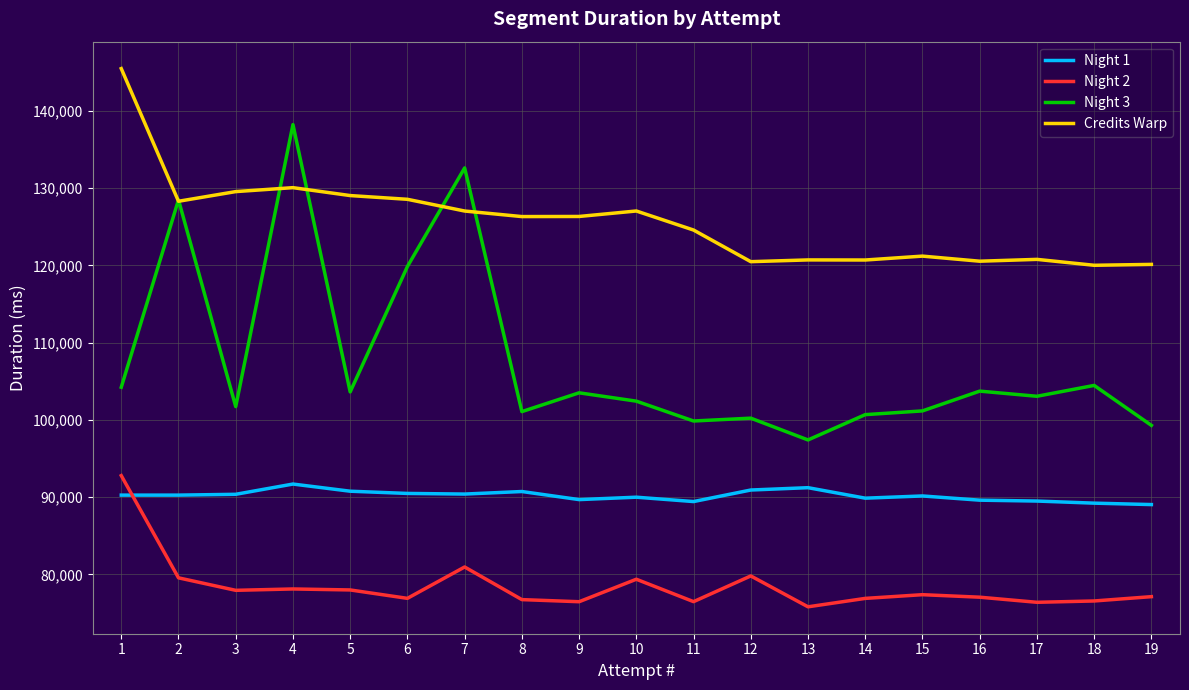

Is it true that Night 1 equals 91228 at 13?

True